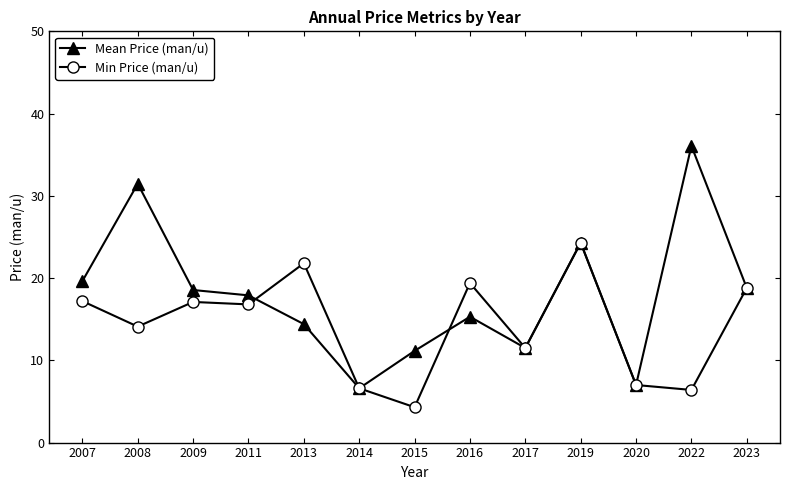

Which series has the widest spread of values?

Mean Price (man/u)